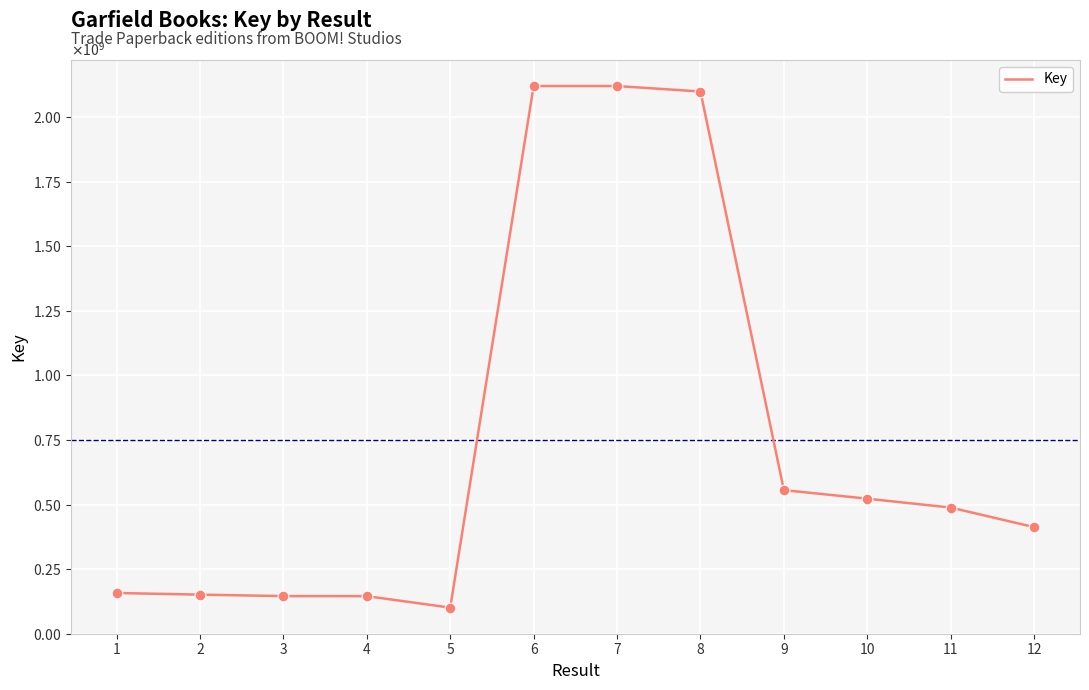

What is the change in value from 4 to 10?

+377259745